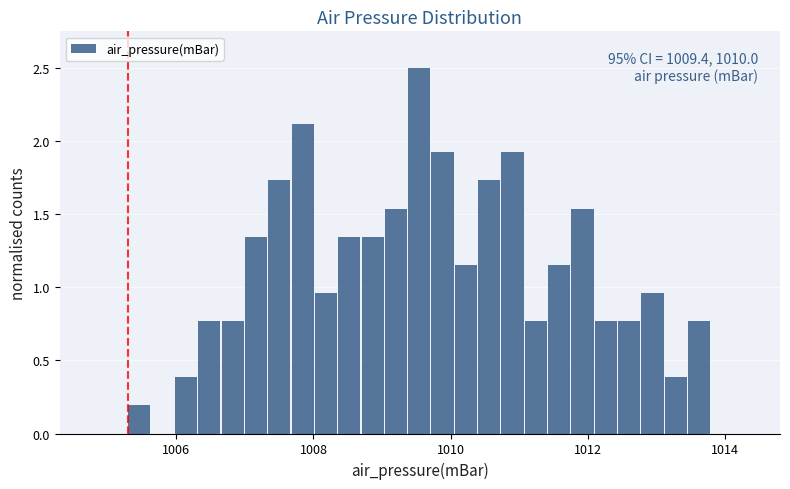

Read against the x-axis, roughly where is the centre of the tallest bar?

1009.6